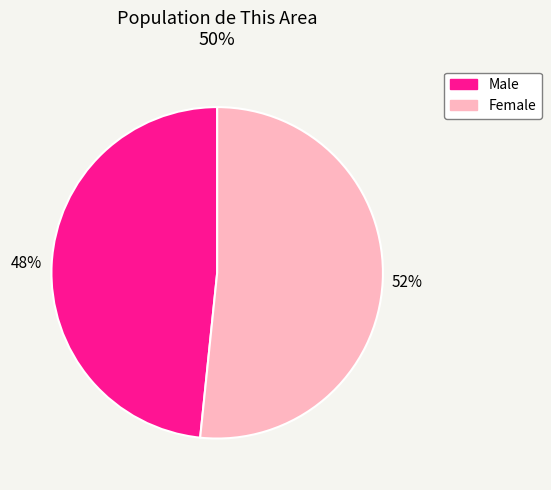

Does any single category account for the majority?

Yes